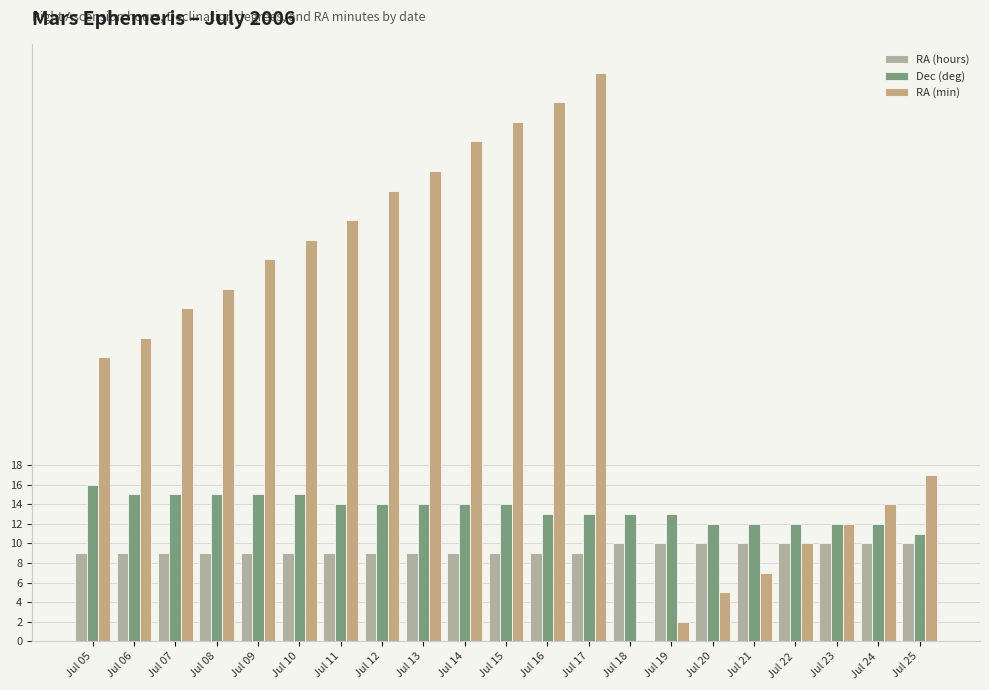

Which series has the largest range (max minus min)?

RA (min)